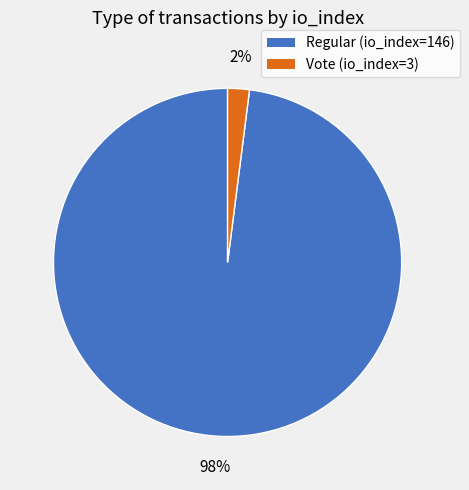

To the nearest percent, what portion does Regular (io_index=146) represent?

98%